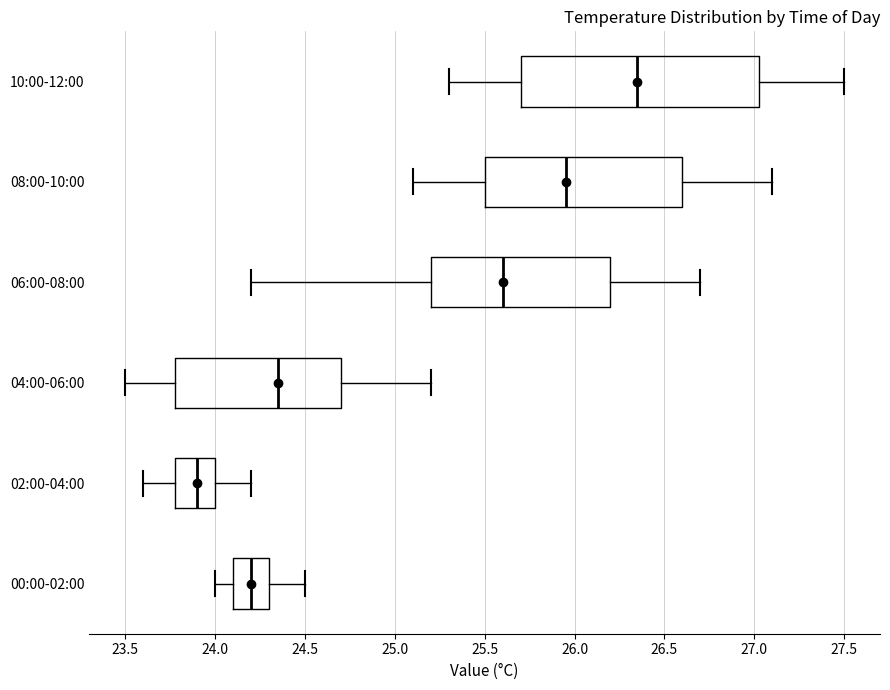

Which box is the widest, from its left edge to its right edge?

10:00-12:00